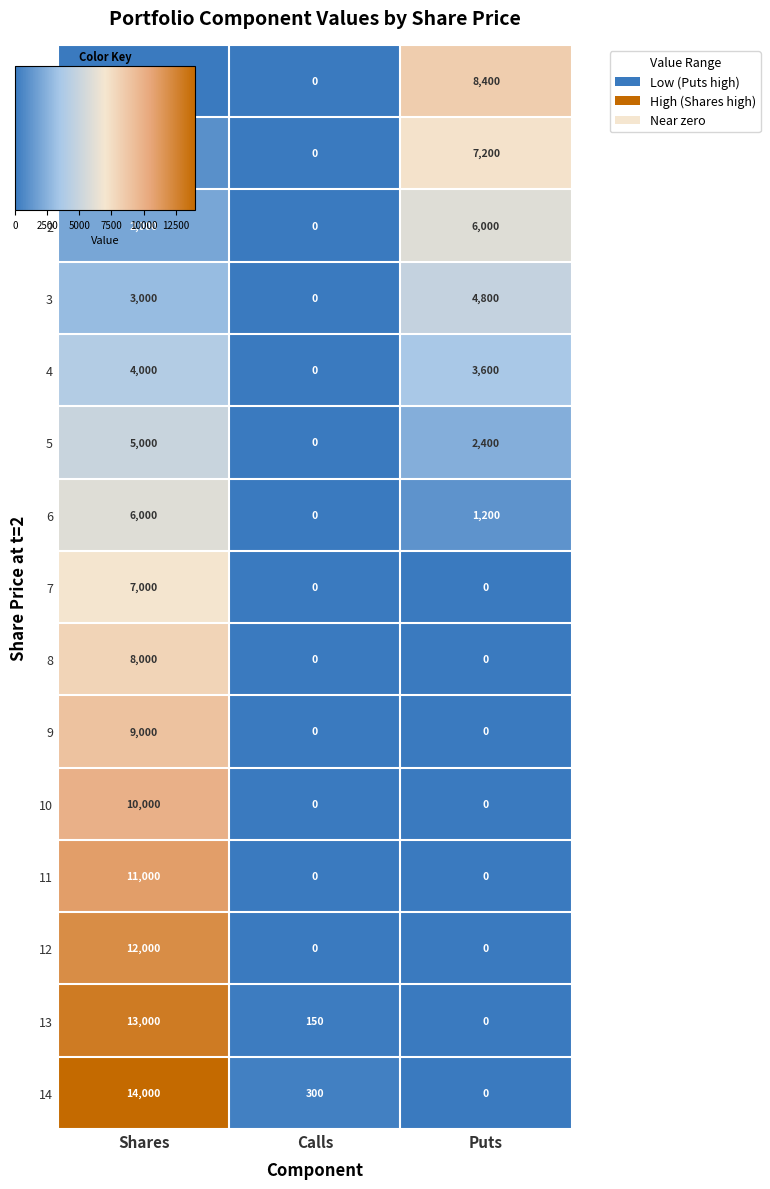

True or false: 11 has a value of 6181 at Calls.

False